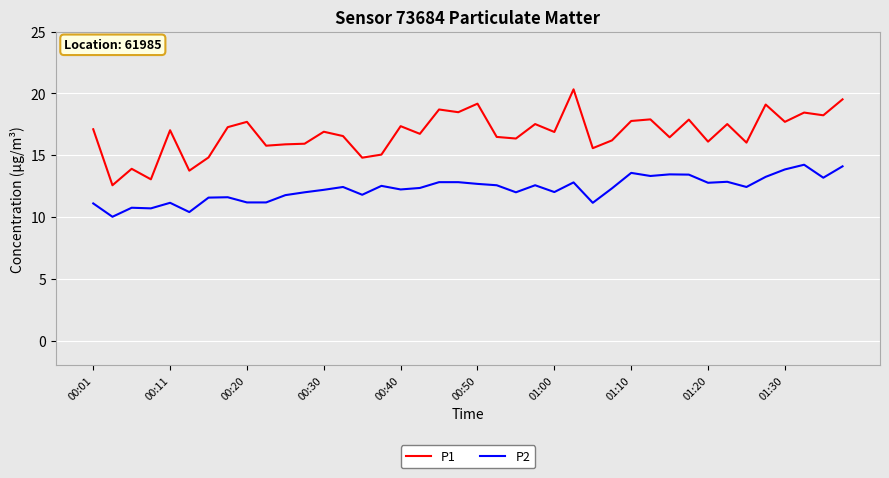

Which series has the largest range (max minus min)?

P1